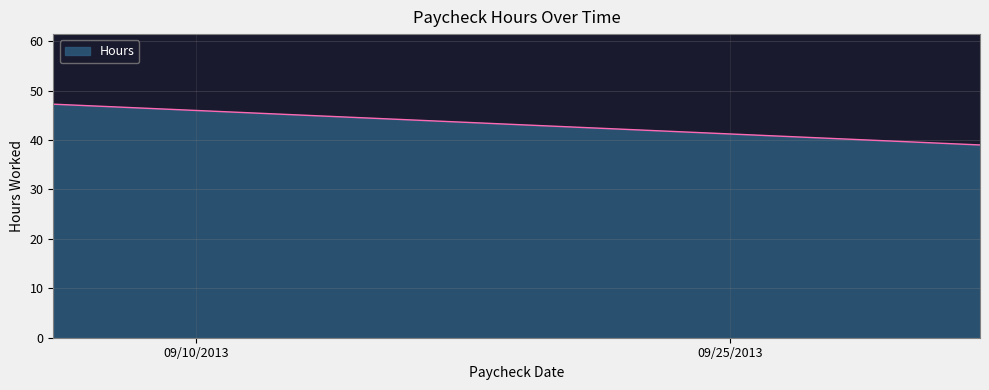

Approximately how many times larger is the value at 09/06/2013 compared to 10/02/2013?

1.2